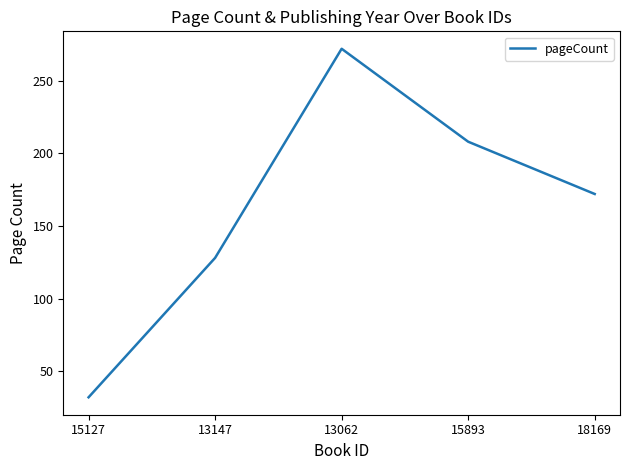

Count the number of categories in the chart.

5